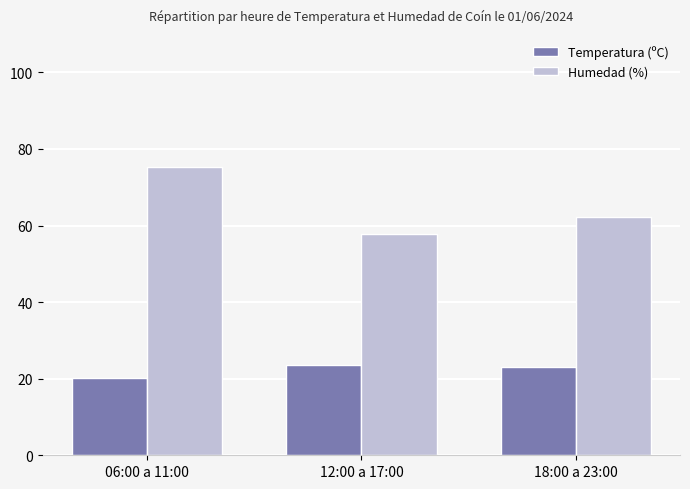

What is the highest value of the Temperatura (ºC) series?

23.6